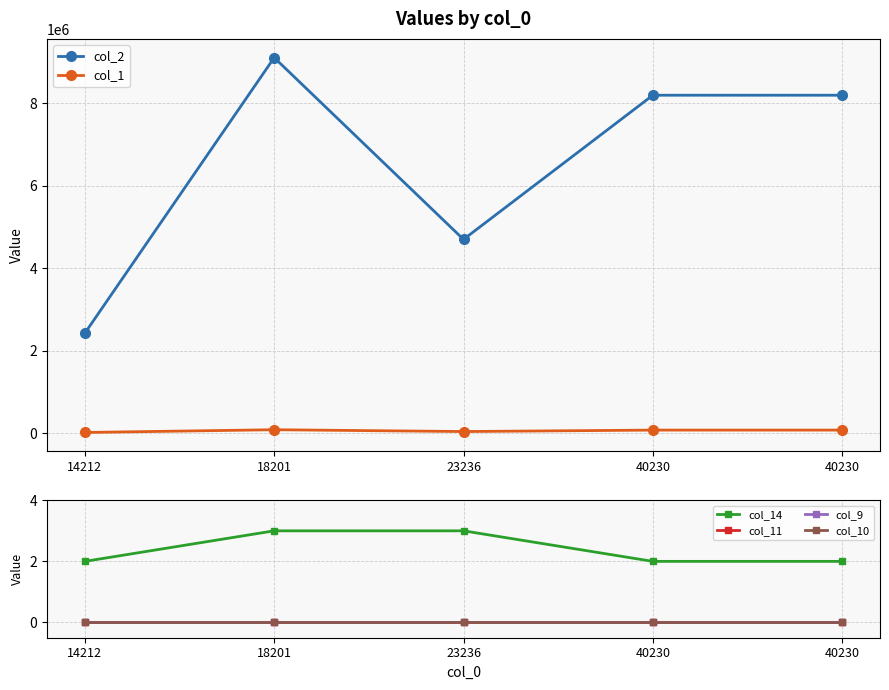

Where does the col_1 series first go above 81916?

18201